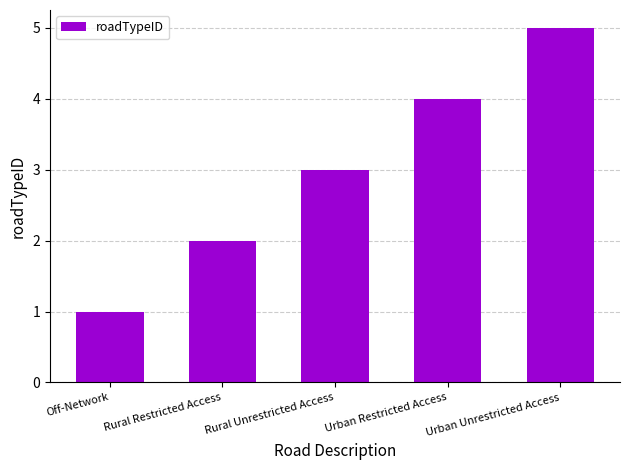

Reading left to right, transcribe all the data shown in this chart.

1	2	3	4	5